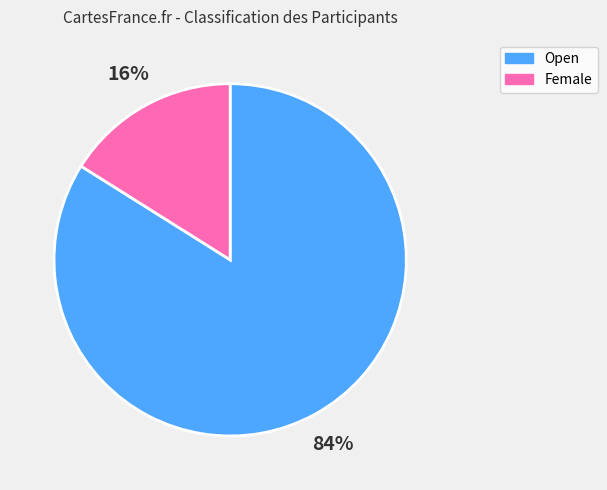

To the nearest percent, what portion does Female represent?

16%